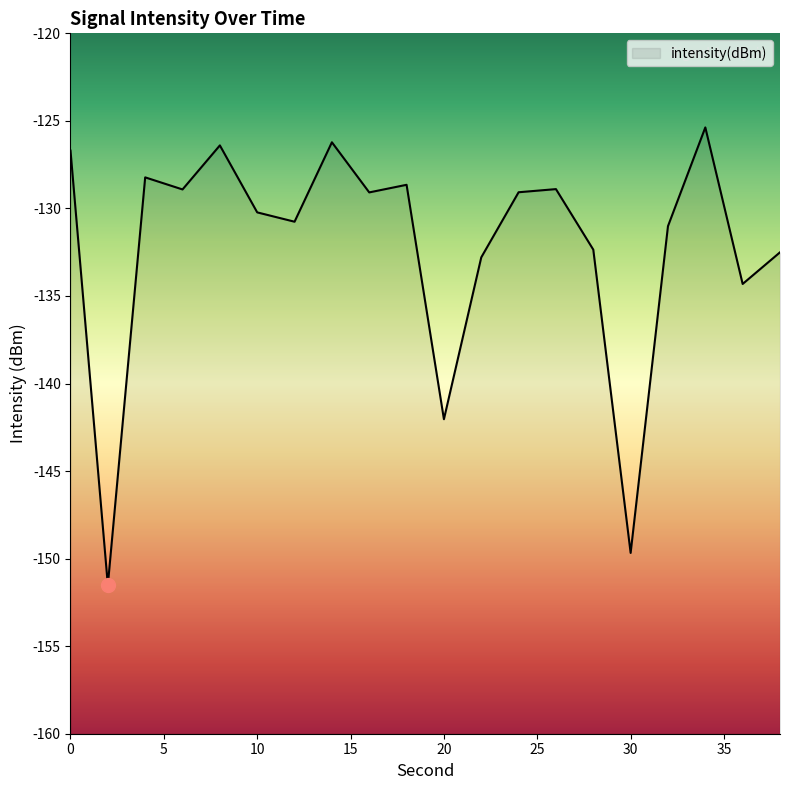

Reading left to right, extract all data points from this chart.

-126.7	-151.5	-128.2	-128.9	-126.4	-130.2	-130.8	-126.2	-129.1	-128.7	-142.0	-132.8	-129.1	-128.9	-132.4	-149.7	-131.0	-125.4	-134.3	-132.5